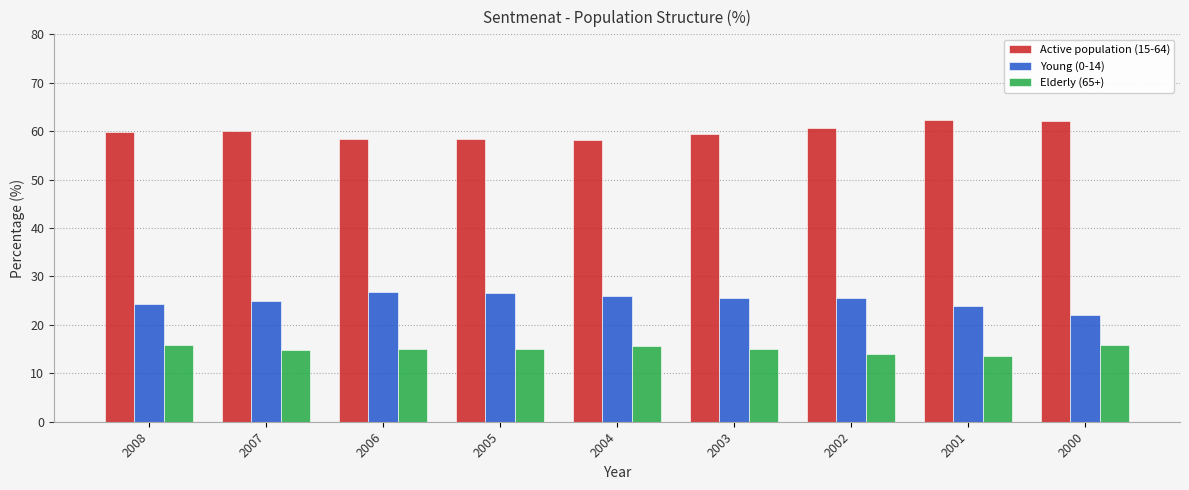

What is the lowest value of the Active population (15-64) series?

58.2